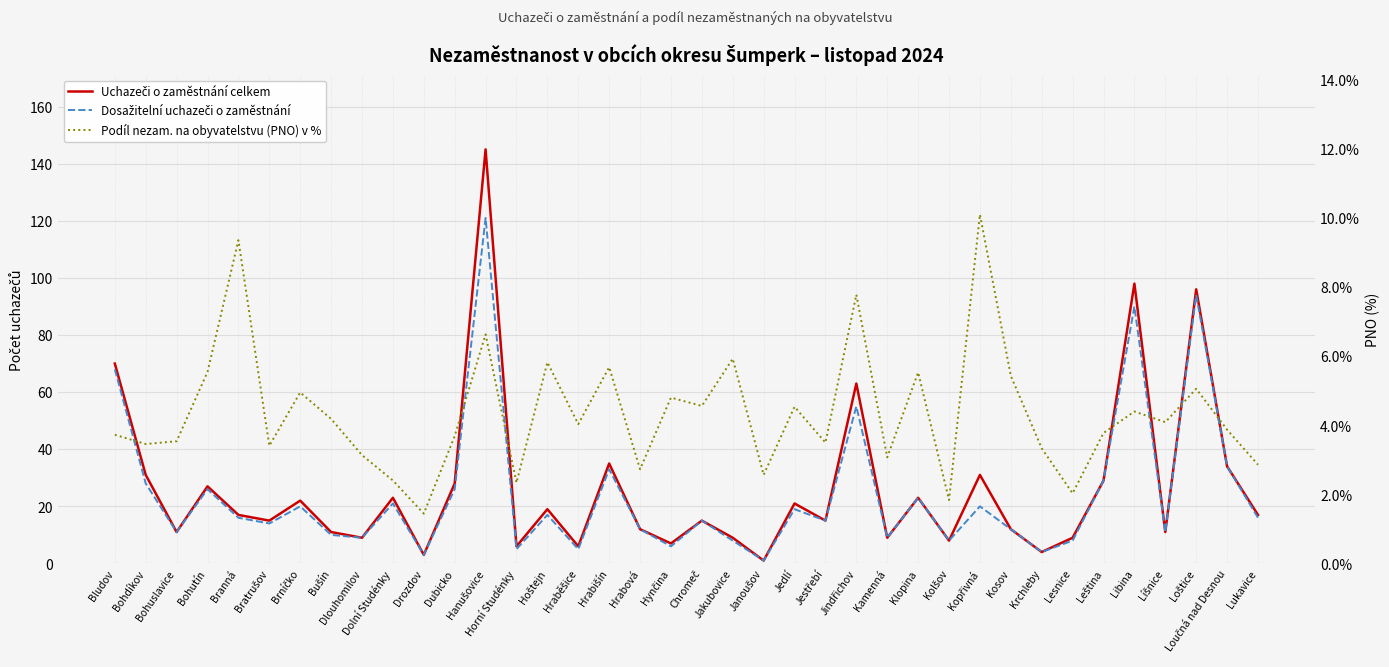

In Podíl nezam. na obyvatelstvu (PNO) v %, how many points are higher than both neighbors (excluding endpoints)?

13